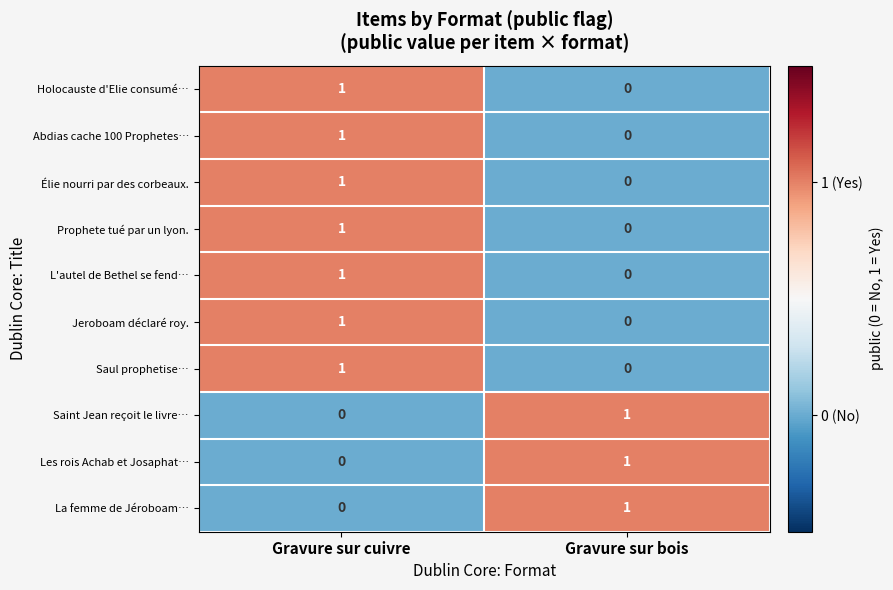

At which label does Holocauste d'Elie consumé… reach its minimum?

Gravure sur bois